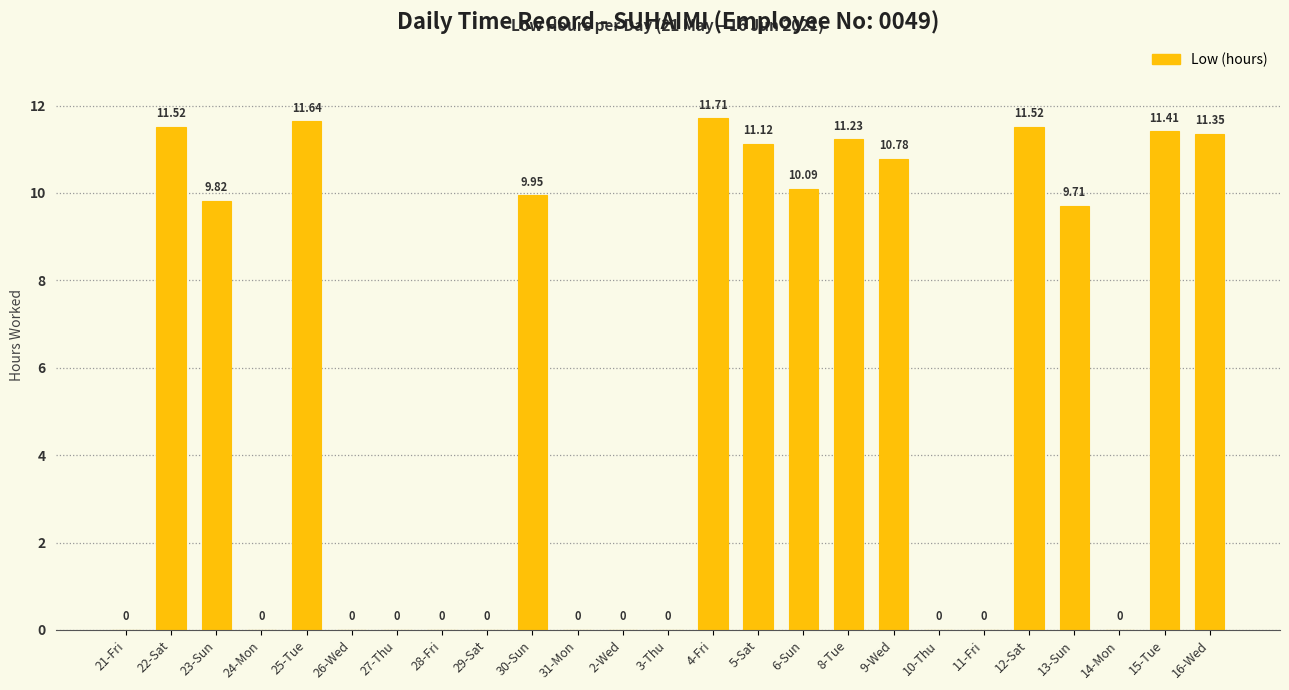

How many categories are shown in the chart?

25